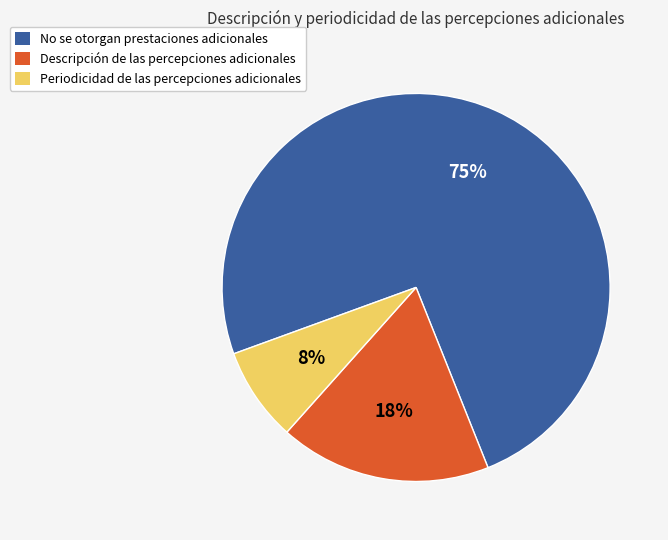

Between Descripción de las percepciones adicionales and Periodicidad de las percepciones adicionales, which is larger?

Descripción de las percepciones adicionales